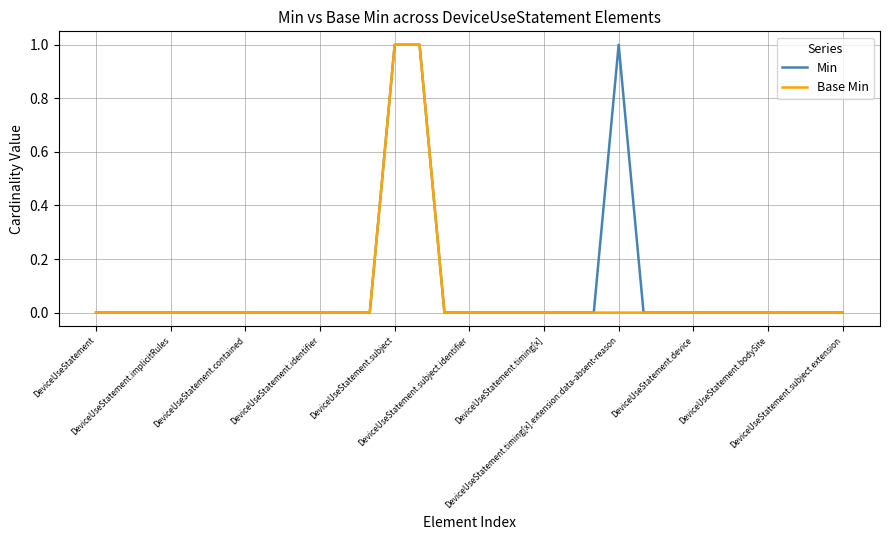

Count the Min values in the range 0 to 1.

31